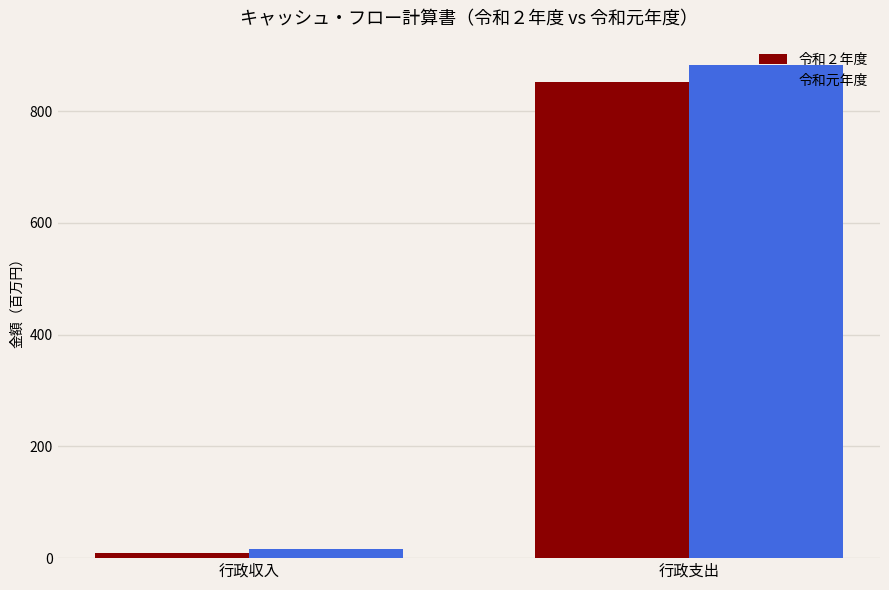

What is the value of the 令和元年度 bar at the 1st from the left?

15.5